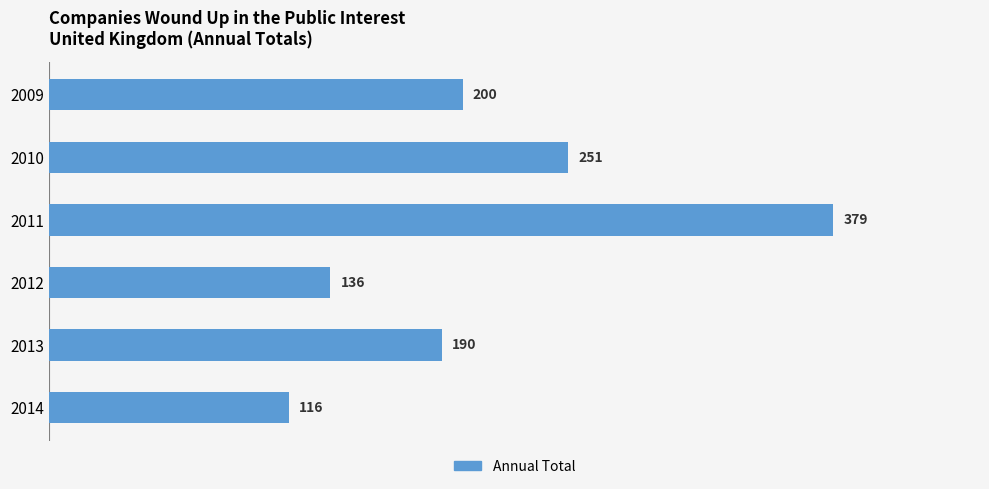

What is the approximate value at 2014, to the nearest 5?

115